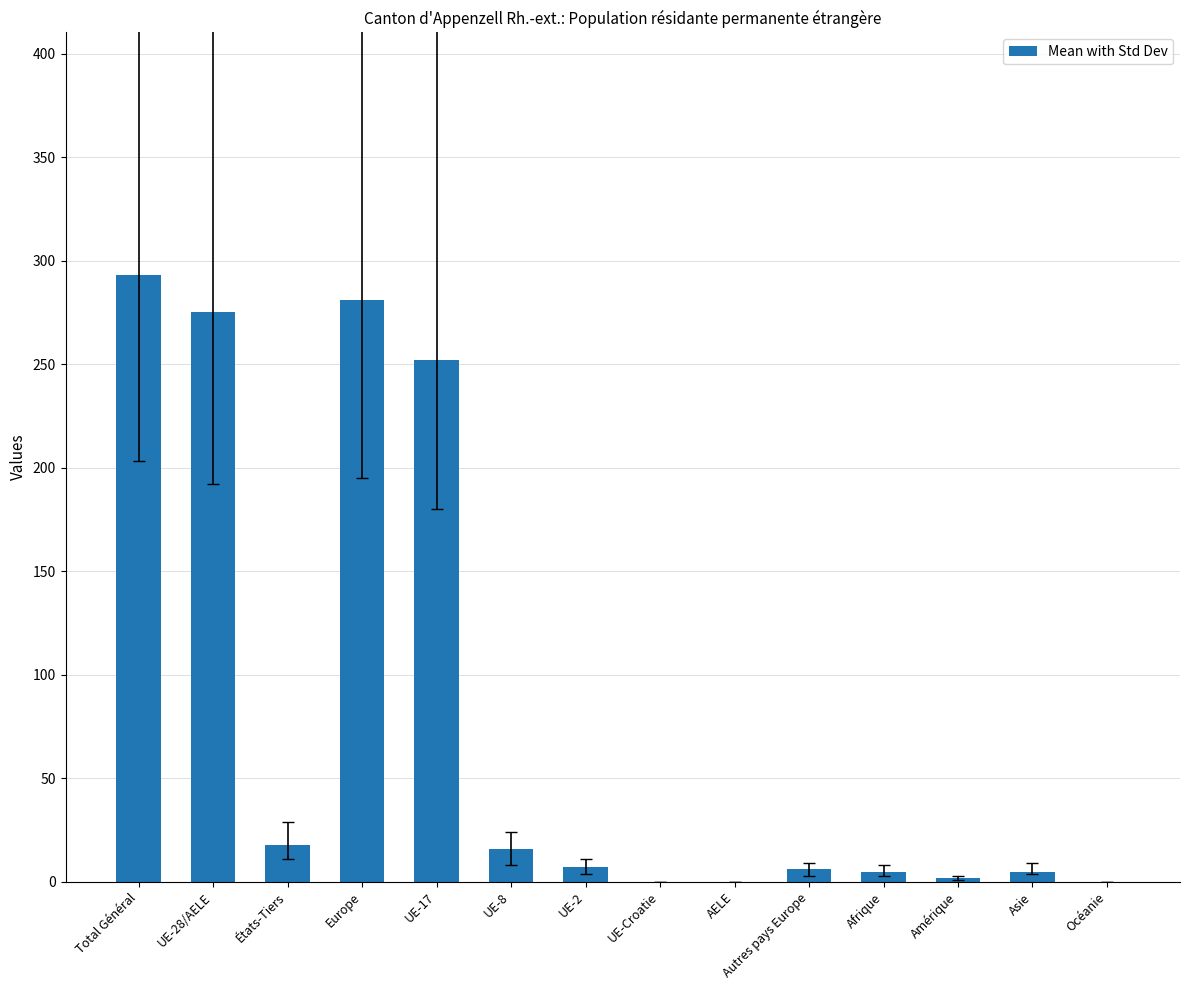

True or false: the data shows 0 at UE-Croatie.

True